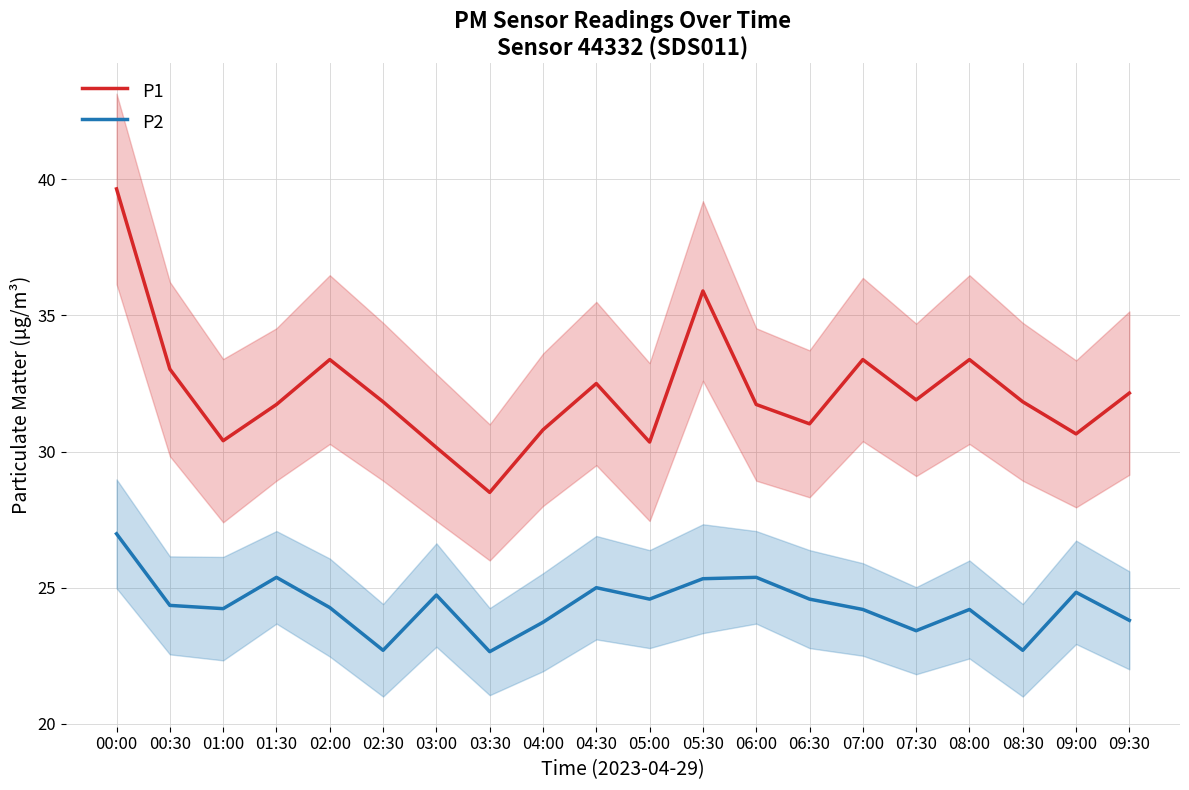

Where is P1 nearest to the value 34?

02:00